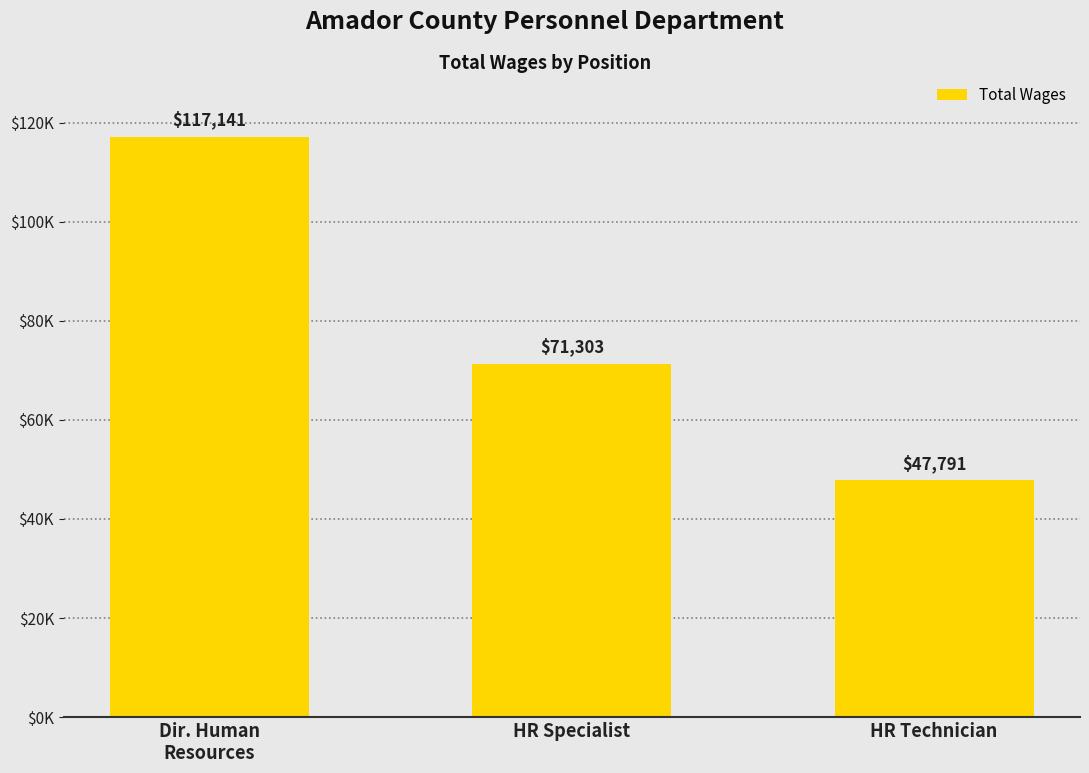

What is the difference between the second highest and minimum values?

23512